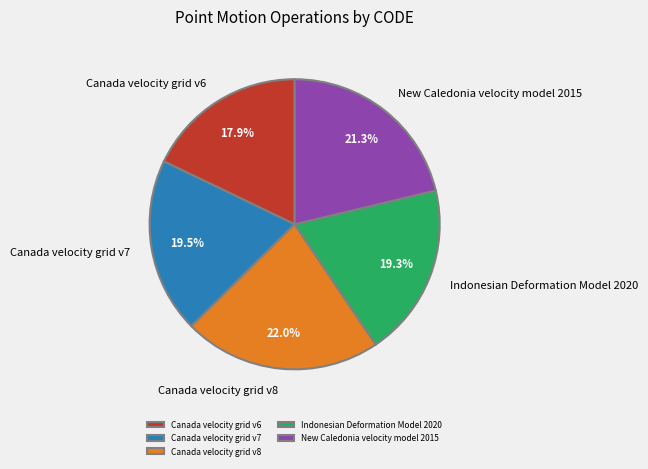

Do Canada velocity grid v8 and Indonesian Deformation Model 2020 together represent more than half of the pie?

No